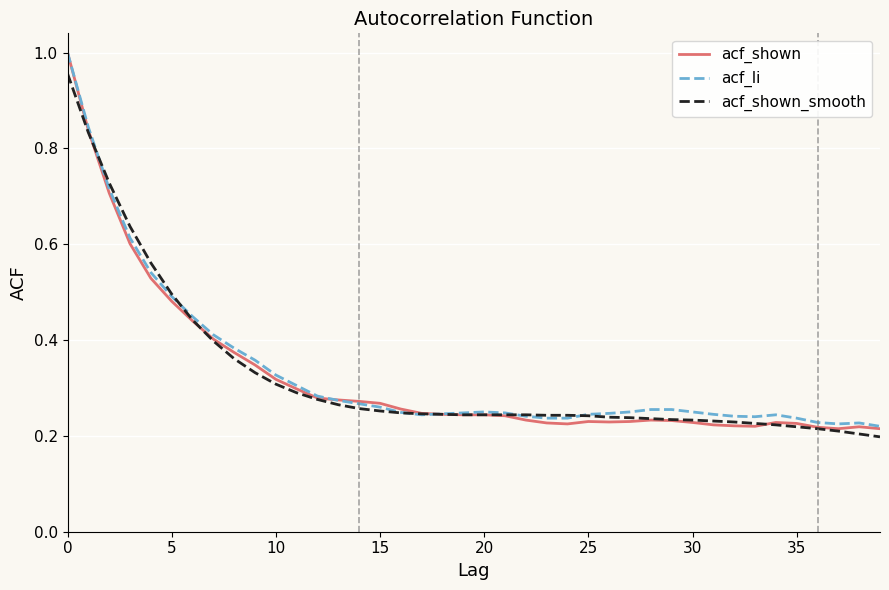

Which series has the widest spread of values?

acf_shown